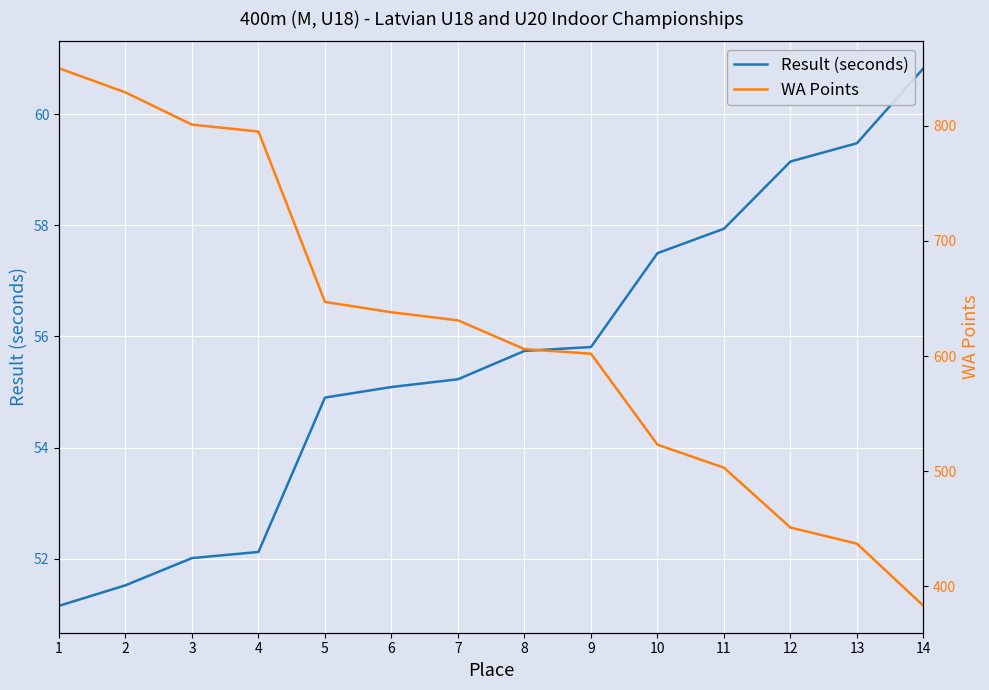

What is the difference between the maximum and minimum values in the WA Points series?

467.0